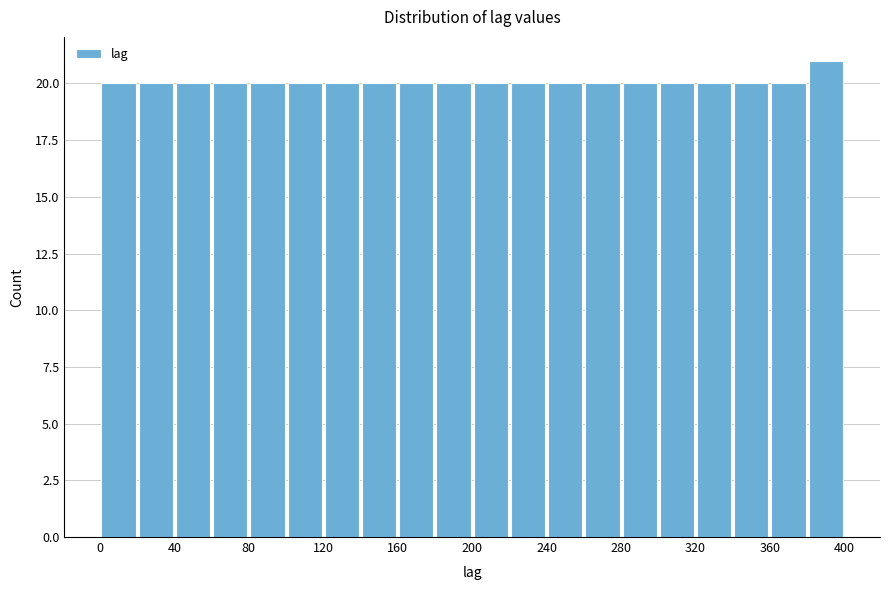

Which range on the x-axis has the tallest bar?

380 to 400